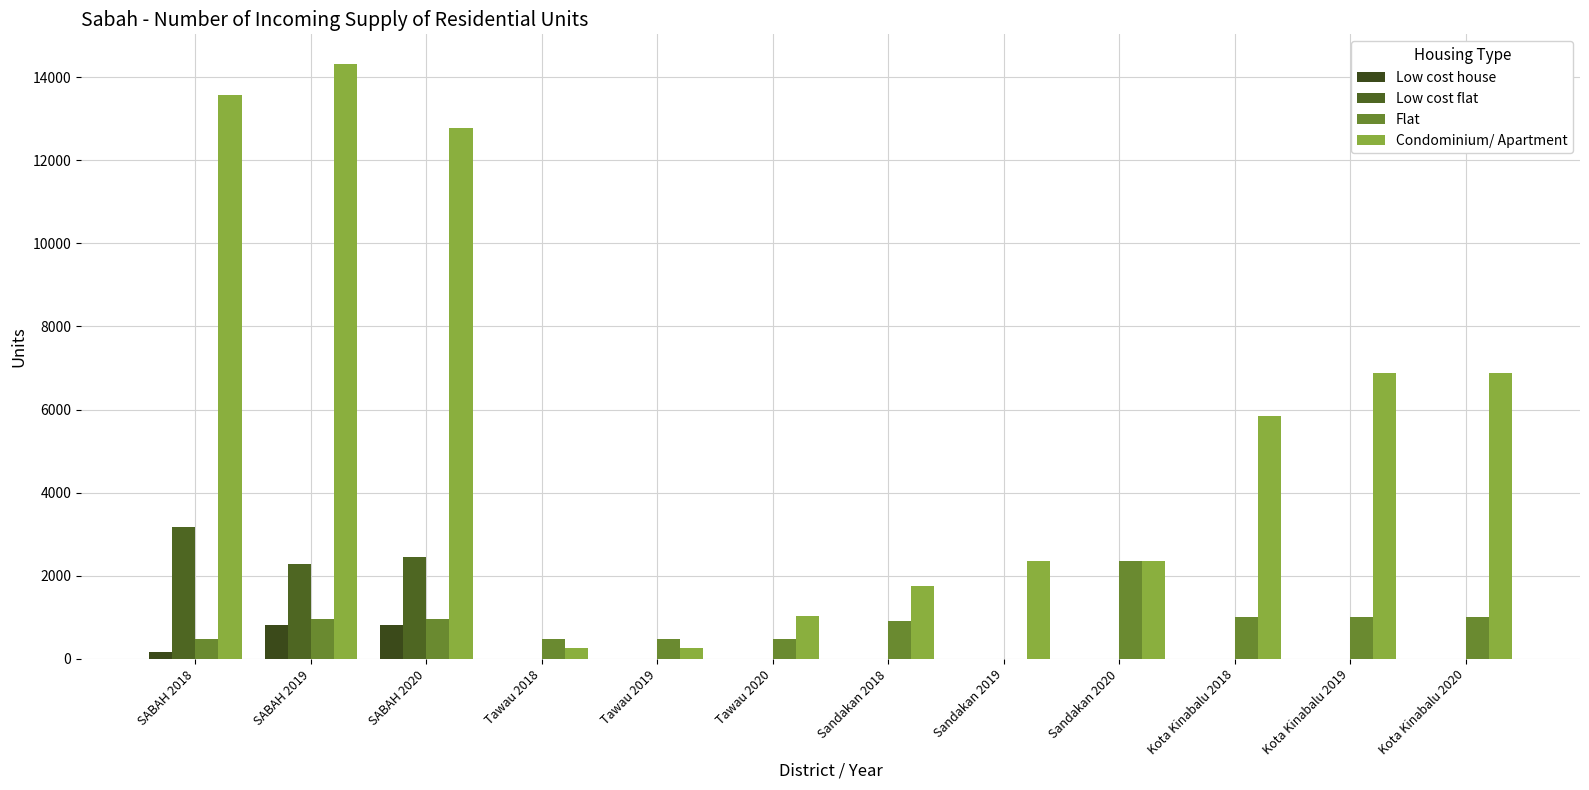

What is the maximum value shown in the chart?

14316